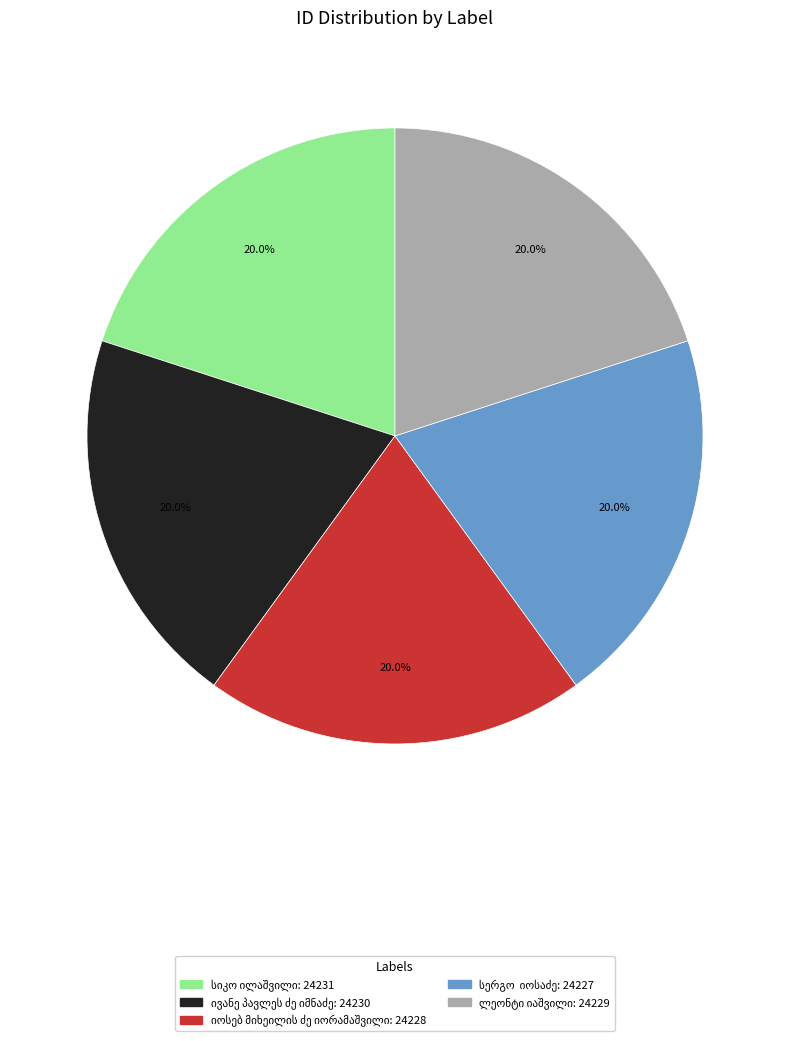

Is there any slice that represents more than half of the pie?

No